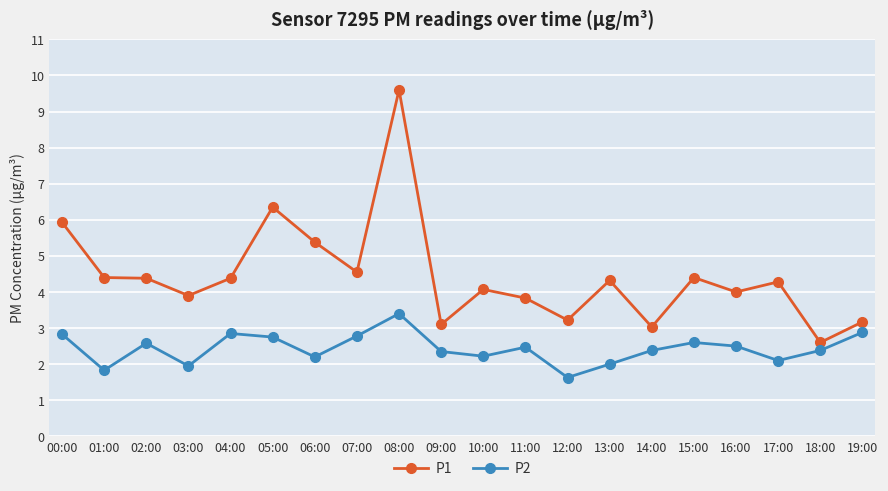

List the series in order of their peak value, highest first.

P1, P2